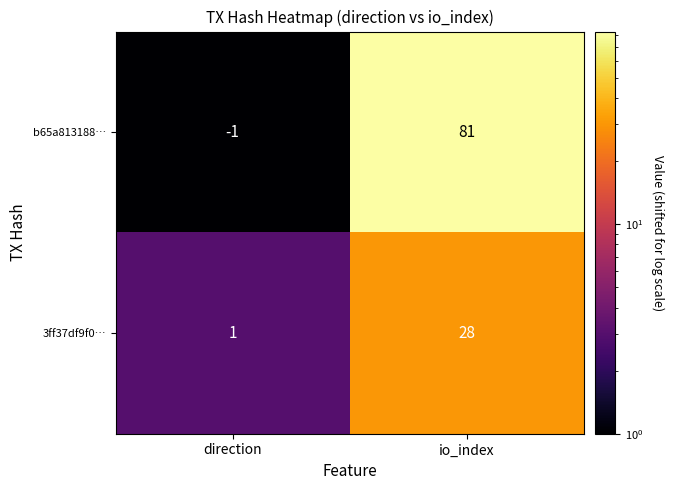

What is the spread (max minus min) of values at io_index?

53